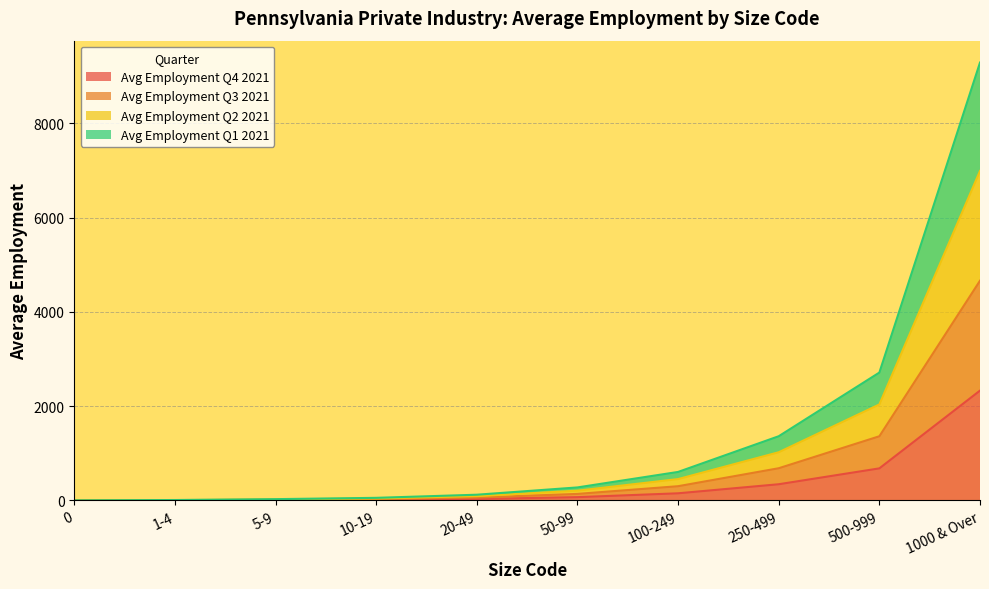

At which category is the sum across all series the highest?

1000 & Over